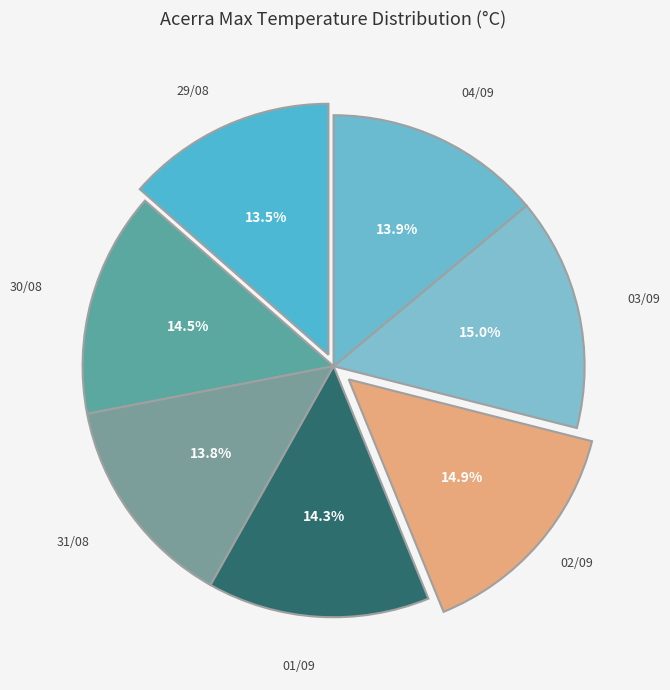

To the nearest percent, what is the difference between the largest and smallest slice percentages?

1%